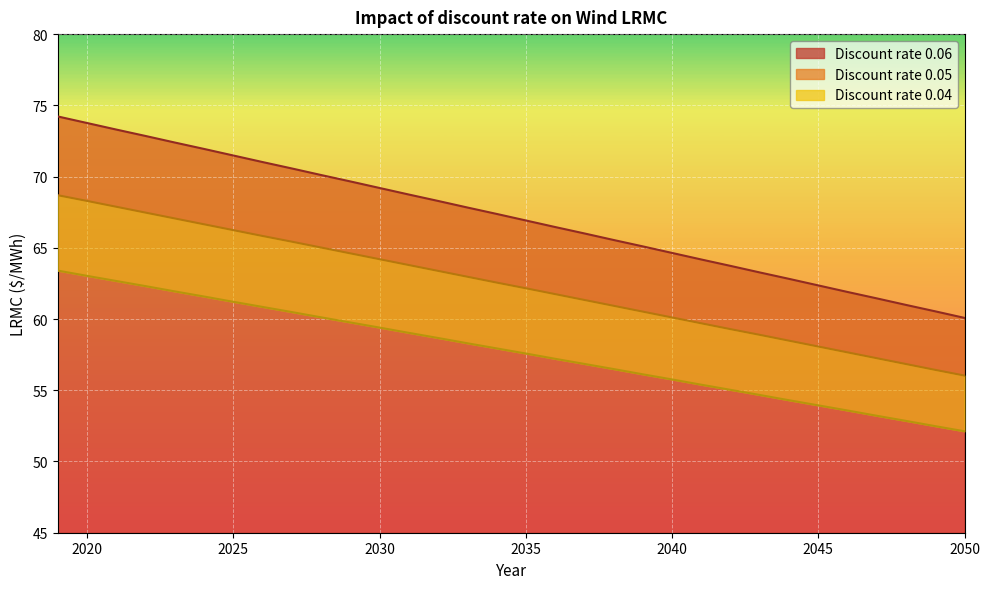

The Discount rate 0.04 series shows 86.4 at 2026. True or false?

False